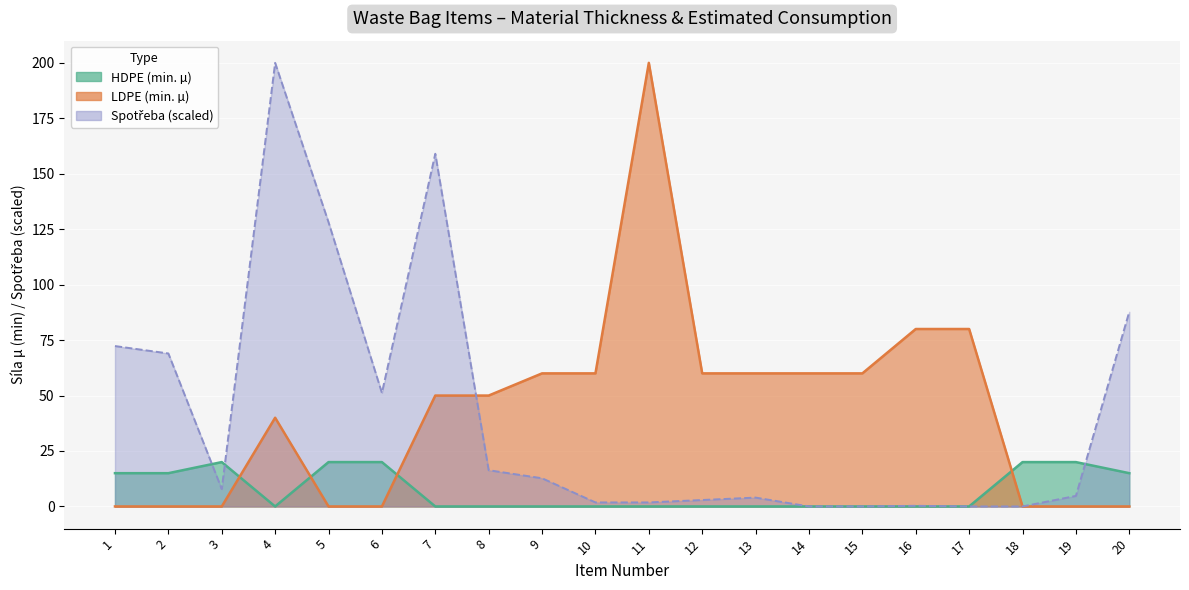

Where is the first local maximum for Spotřeba?

4